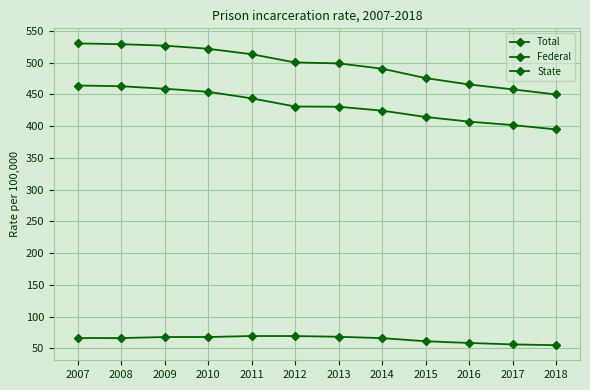

How many lines are shown in the chart?

3